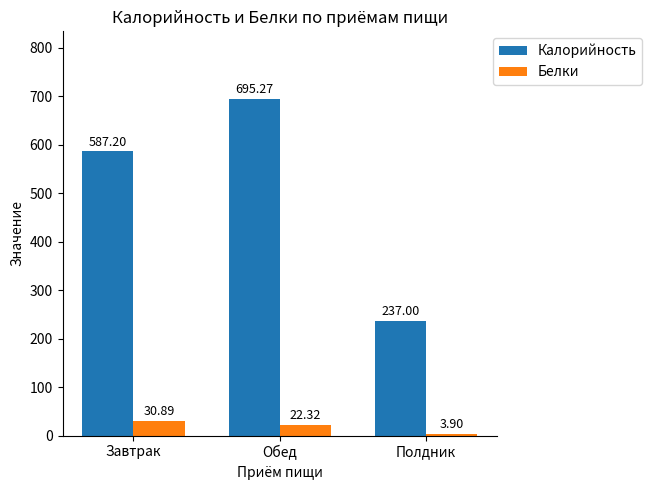

Which label corresponds to the smallest value in the chart?

Полдник